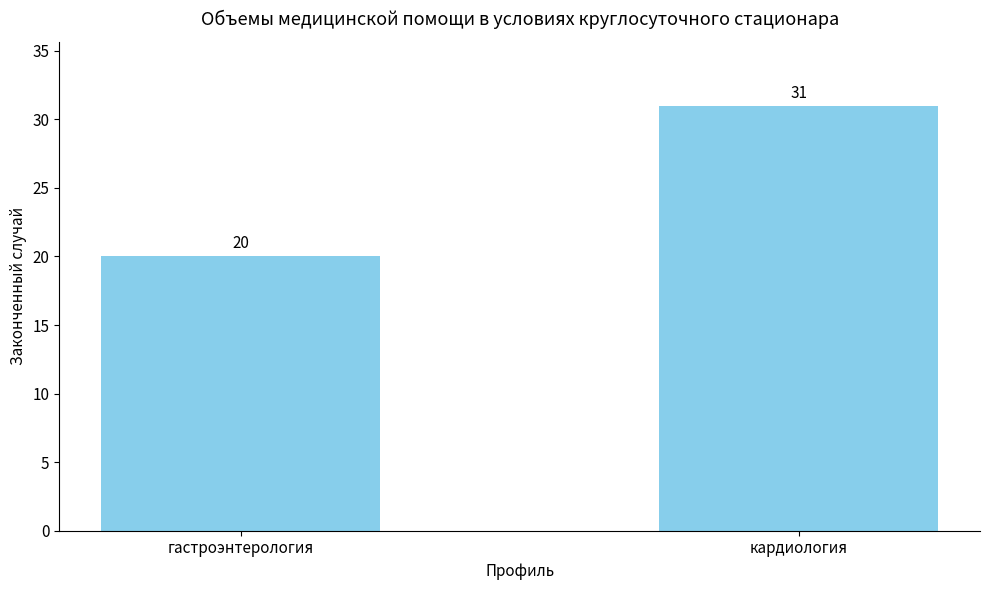

What is the value of the 2nd bar from the left?

31